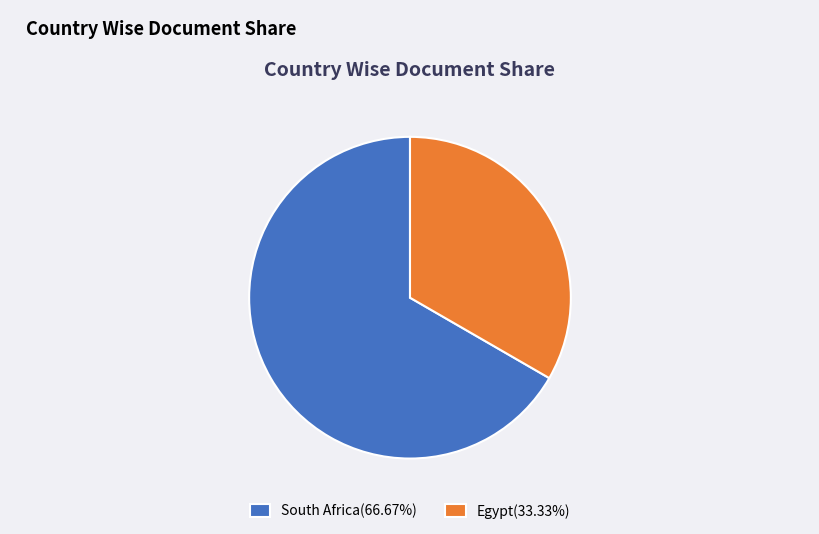

Approximately how many times larger is the value at South Africa(66.67%) compared to Egypt(33.33%)?

2.0